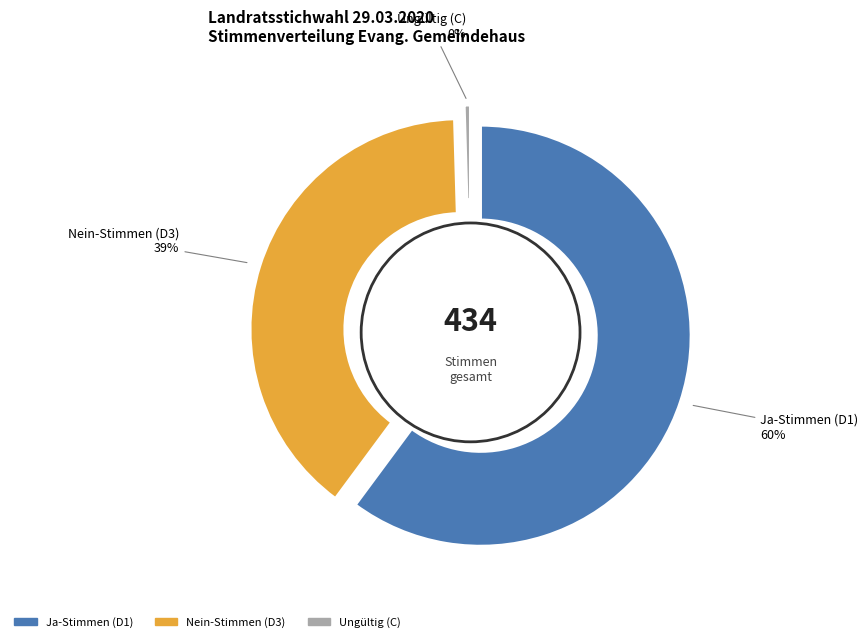

Is there a majority slice in this chart?

Yes